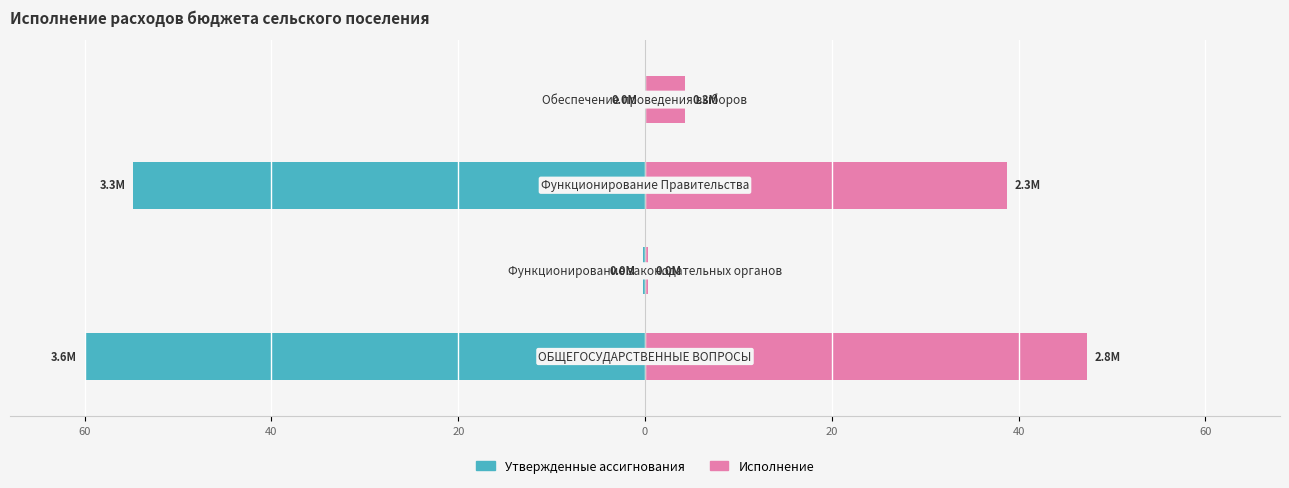

Reading right to left, list all the values displayed in this chart.

Утвержденные ассигнования: 0=0.0	20=-54.8	40=-0.3	60=-60.0
Исполнение: 0=4.3	20=38.7	40=0.3	60=47.4